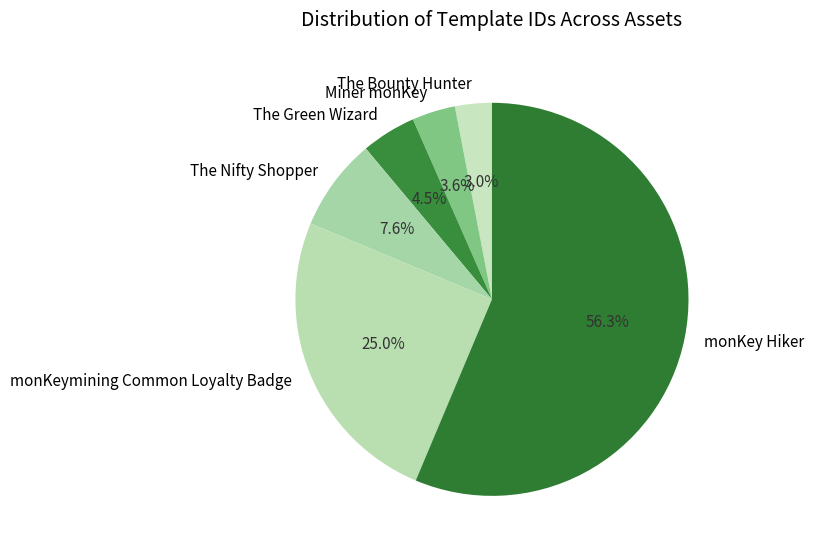

To the nearest percent, what is the combined percentage of The Bounty Hunter and Miner monKey?

7%